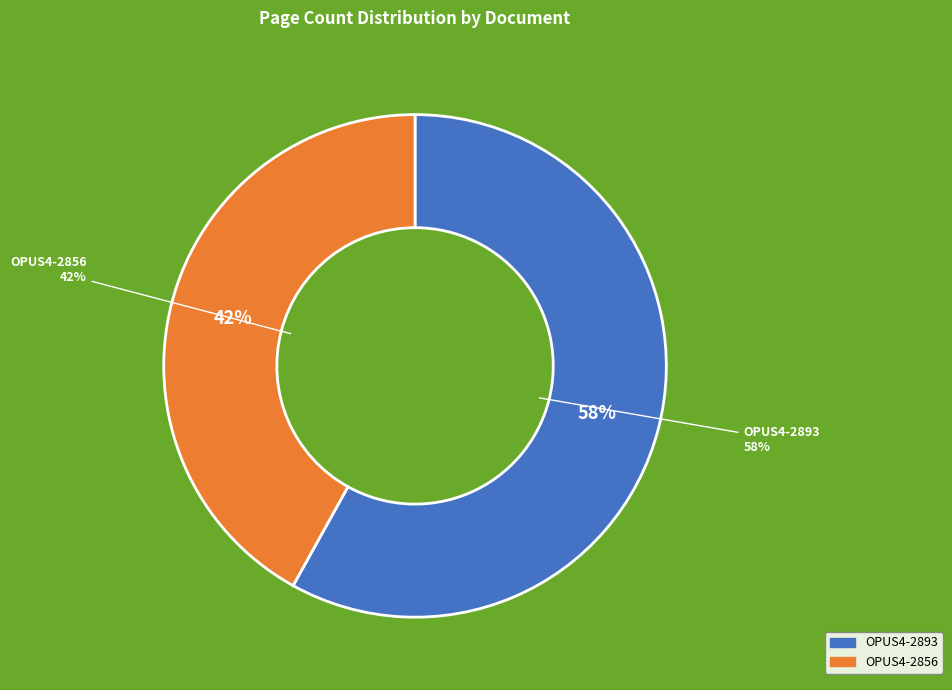

Is it true that OPUS4-2856 is 42% of the pie?

True